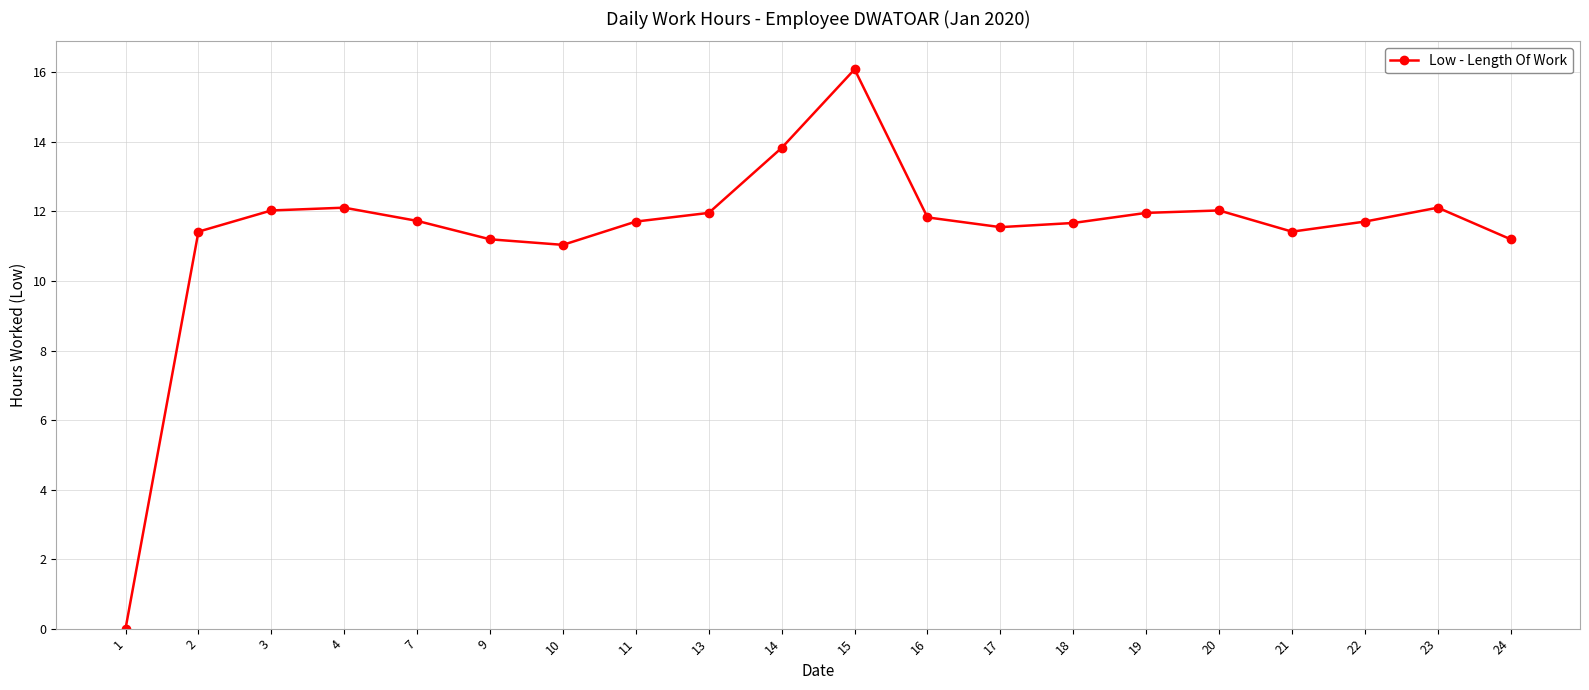

At which category does the chart reach its peak across all series?

15